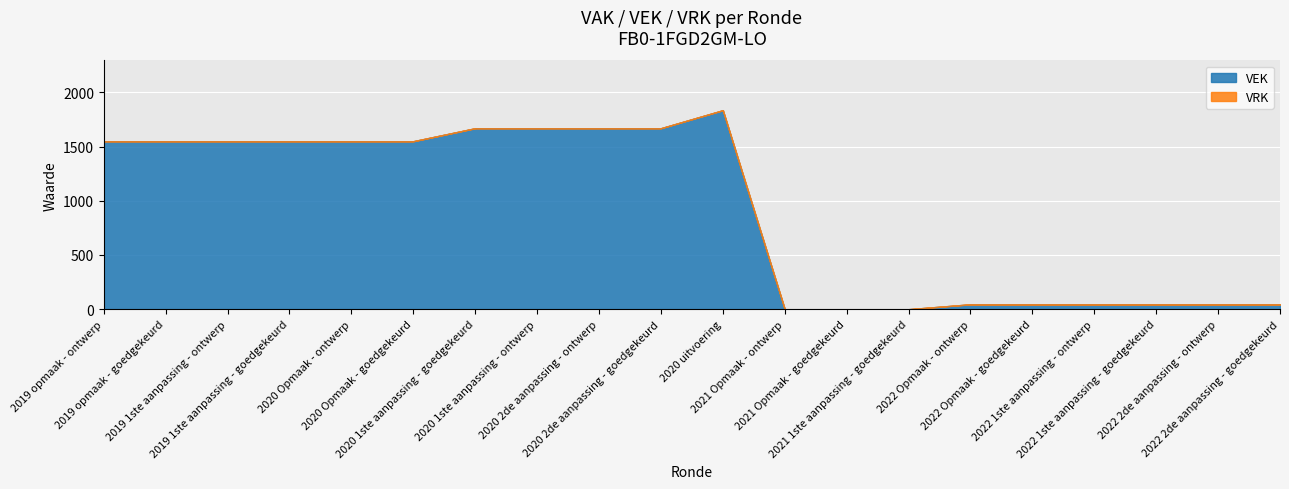

Rank the series by their average value, from highest to lowest.

VEK, VRK